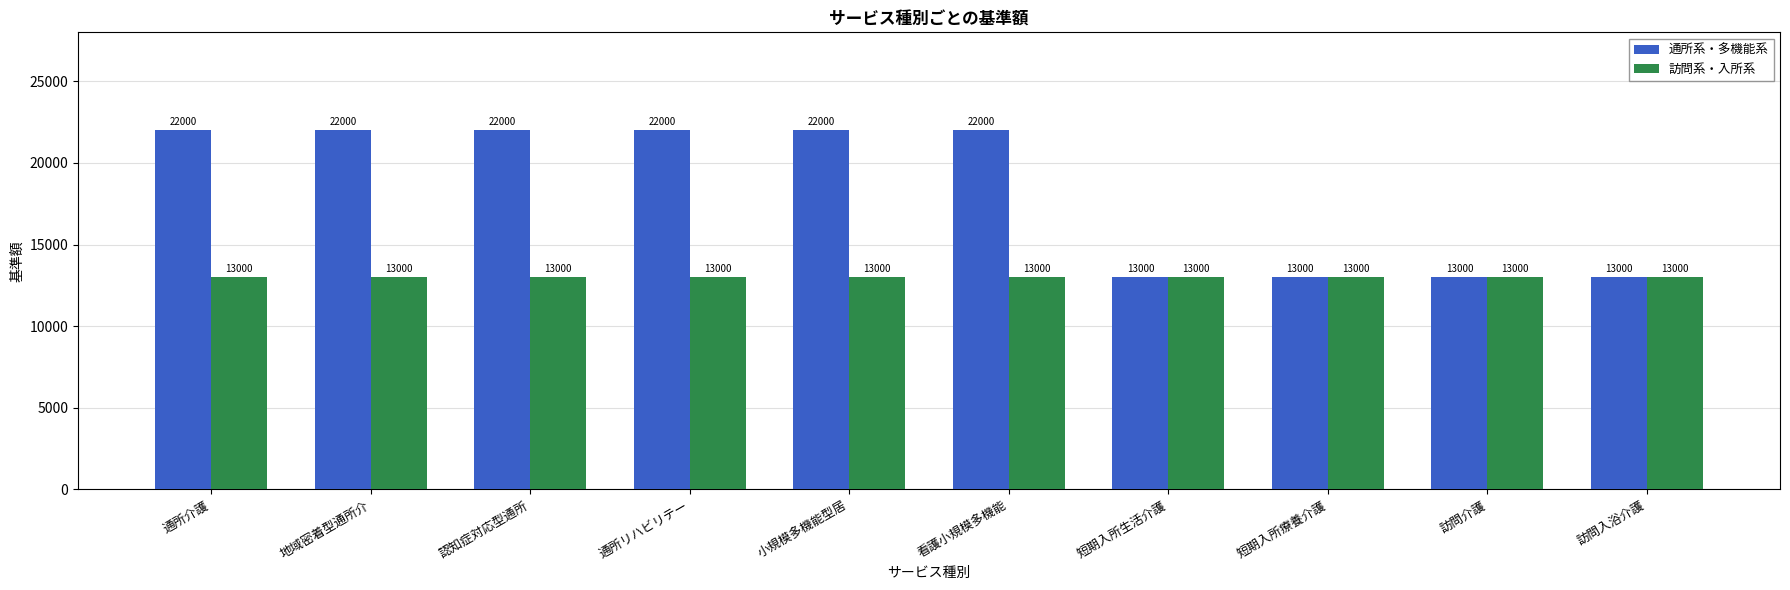

What is the total value across all series at 通所介護?

35000